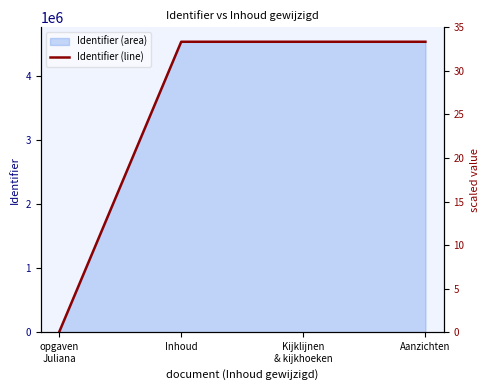

Is the value of Identifier (scaled) at opgaven
Juliana greater than the value of Identifier (line) at Aanzichten?

No